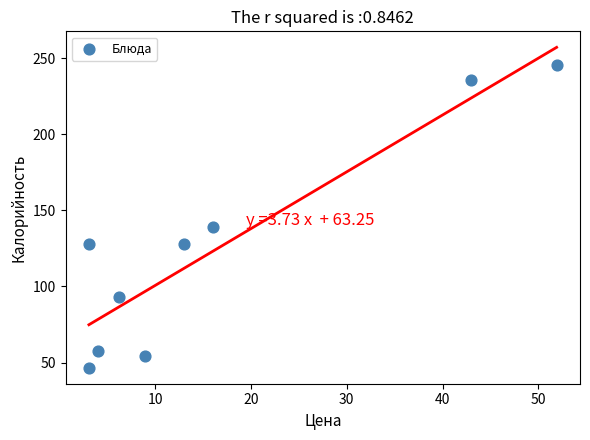

What is the range of X values (max minus min)?

48.8